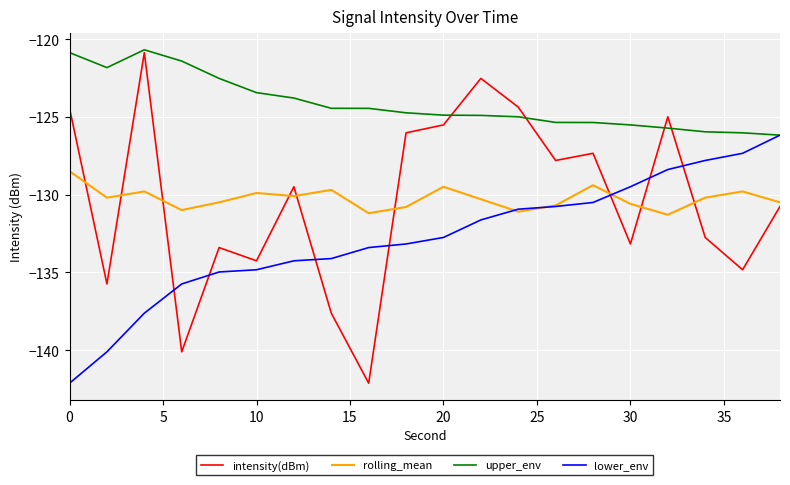

Which series has the largest total across all categories?

upper_env